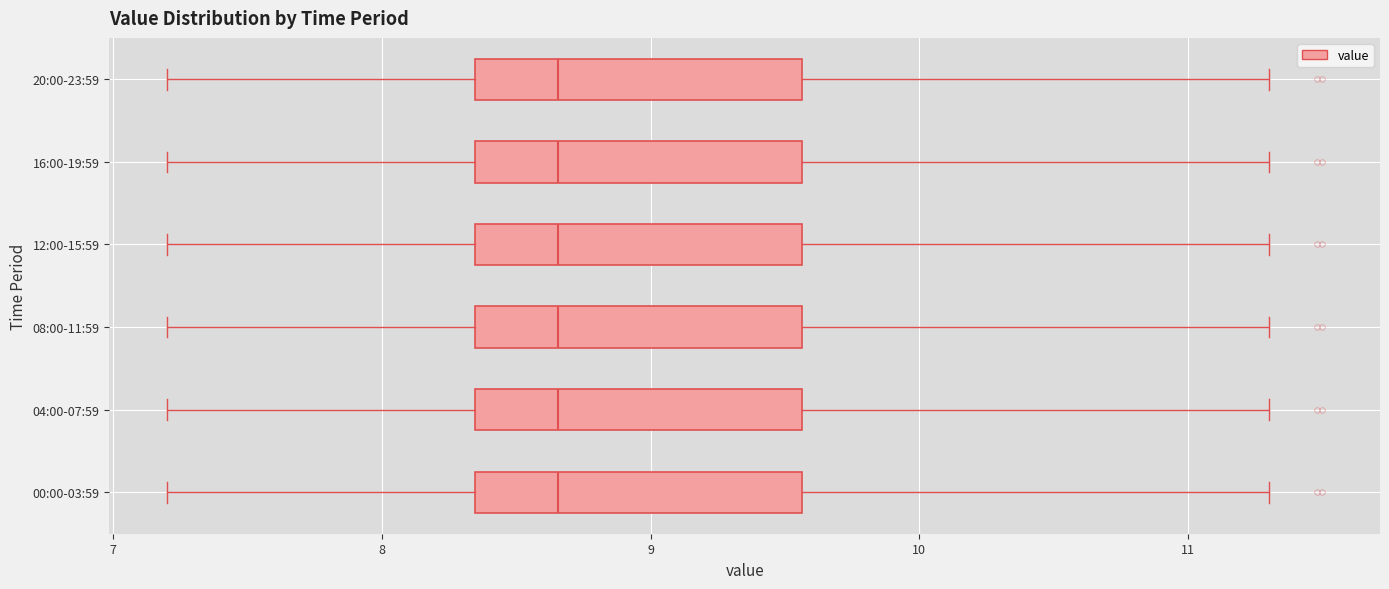

Where is the right edge of the box for 00:00-03:59 on the x-axis? The values are not printed on the chart, so give them approximately, as read against the axis.

9.6